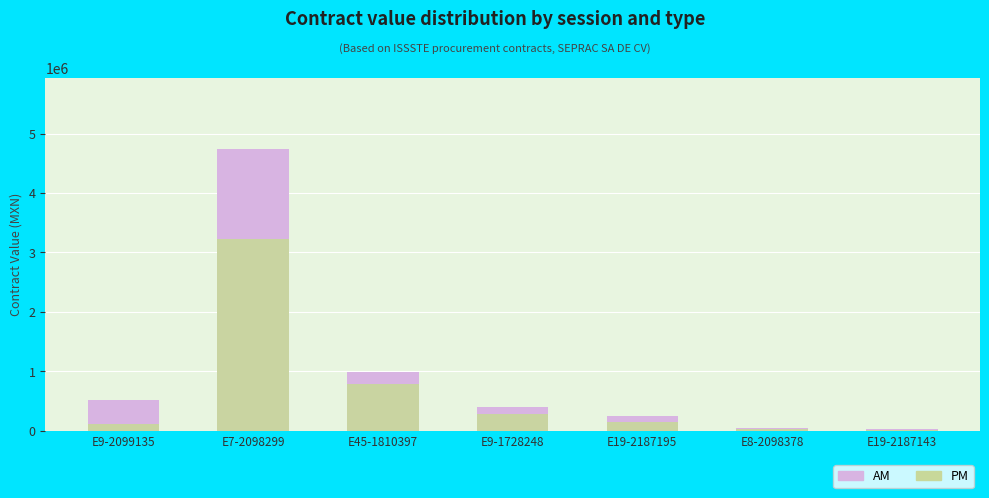

At which label does PM reach its peak?

E7-2098299